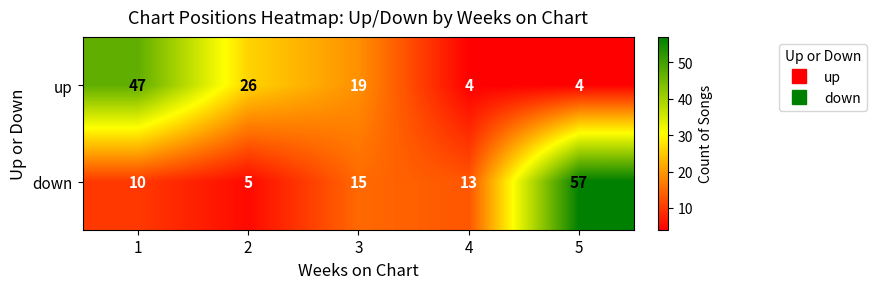

What is the average value of the up series?

20